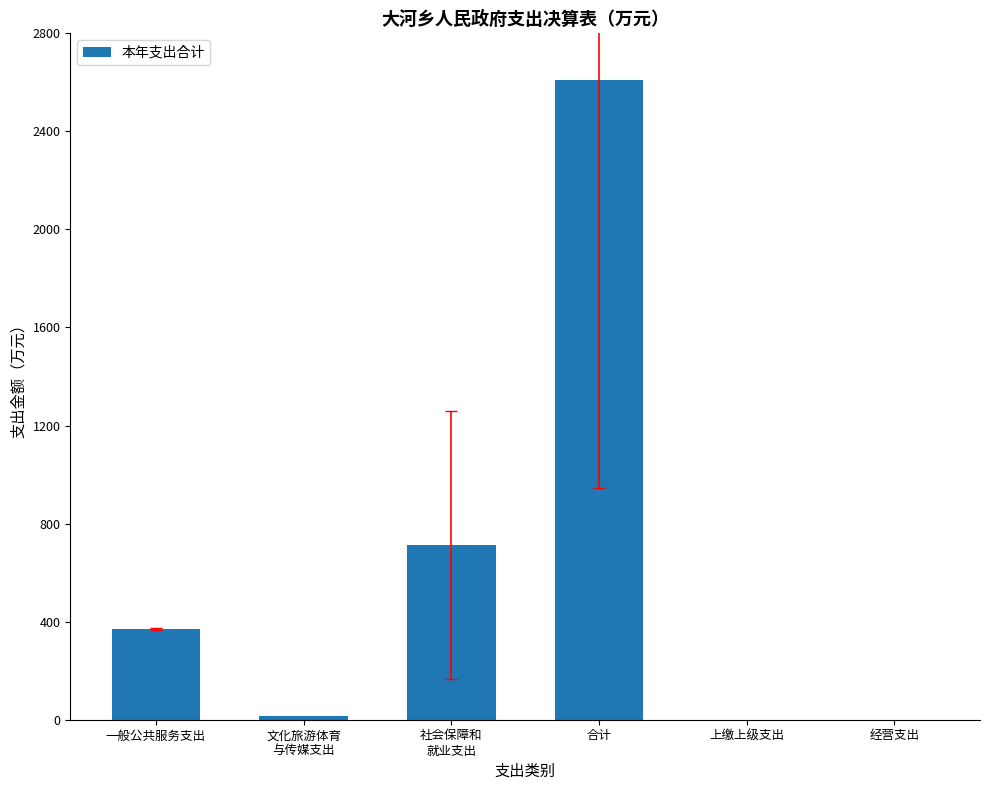

The value at 上缴上级支出 is 0.0. True or false?

True